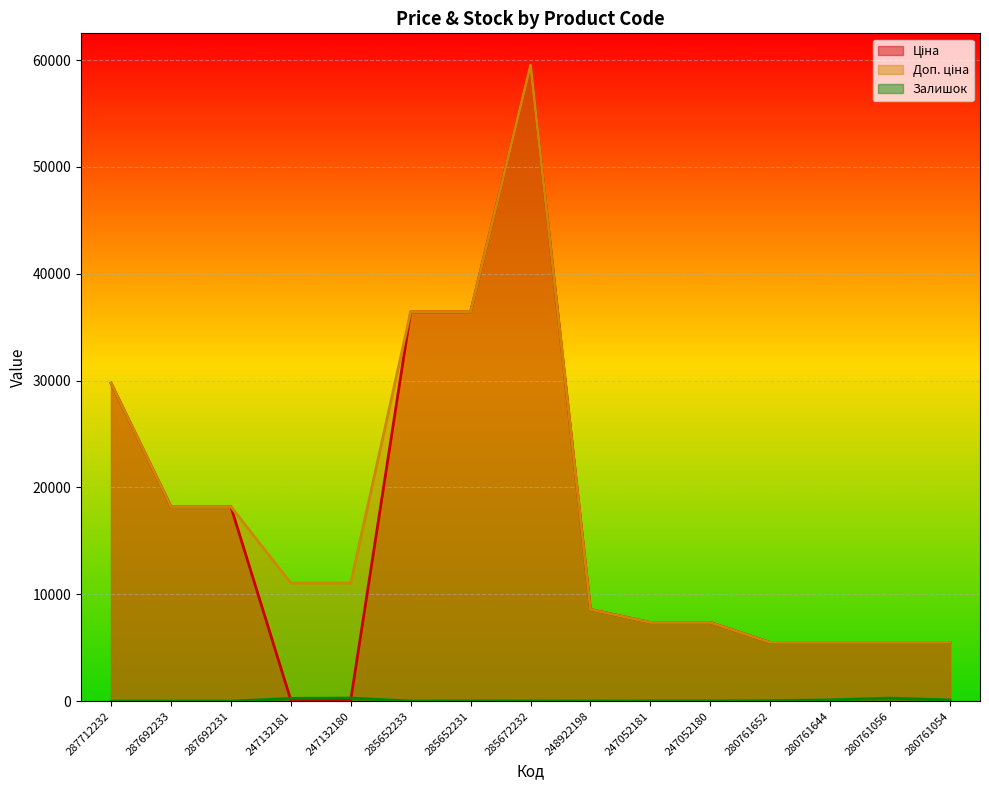

What is the minimum value for Доп. ціна?

5497.3